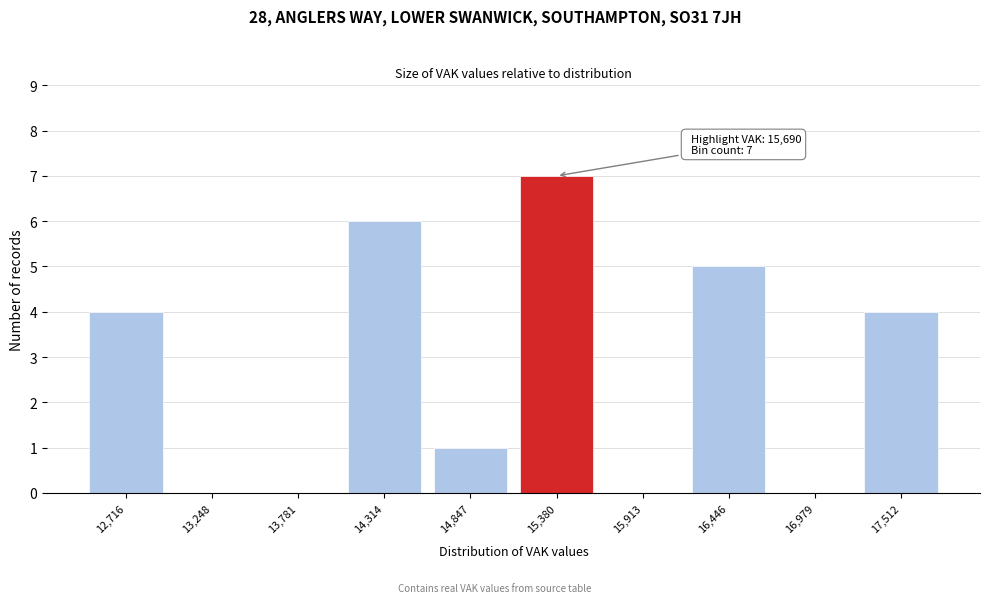

Reading left to right, extract all data points from this chart.

12,716=4	13,248=0	13,781=0	14,314=6	14,847=1	15,380=7	15,913=0	16,446=5	16,979=0	17,512=4